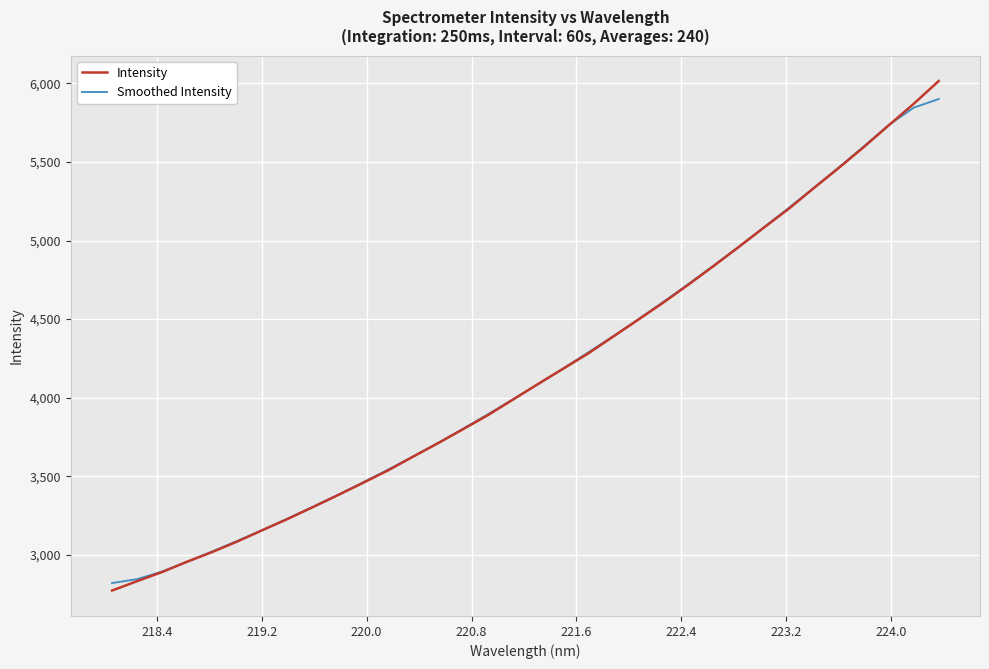

What is the minimum value for Smoothed Intensity?

2821.2